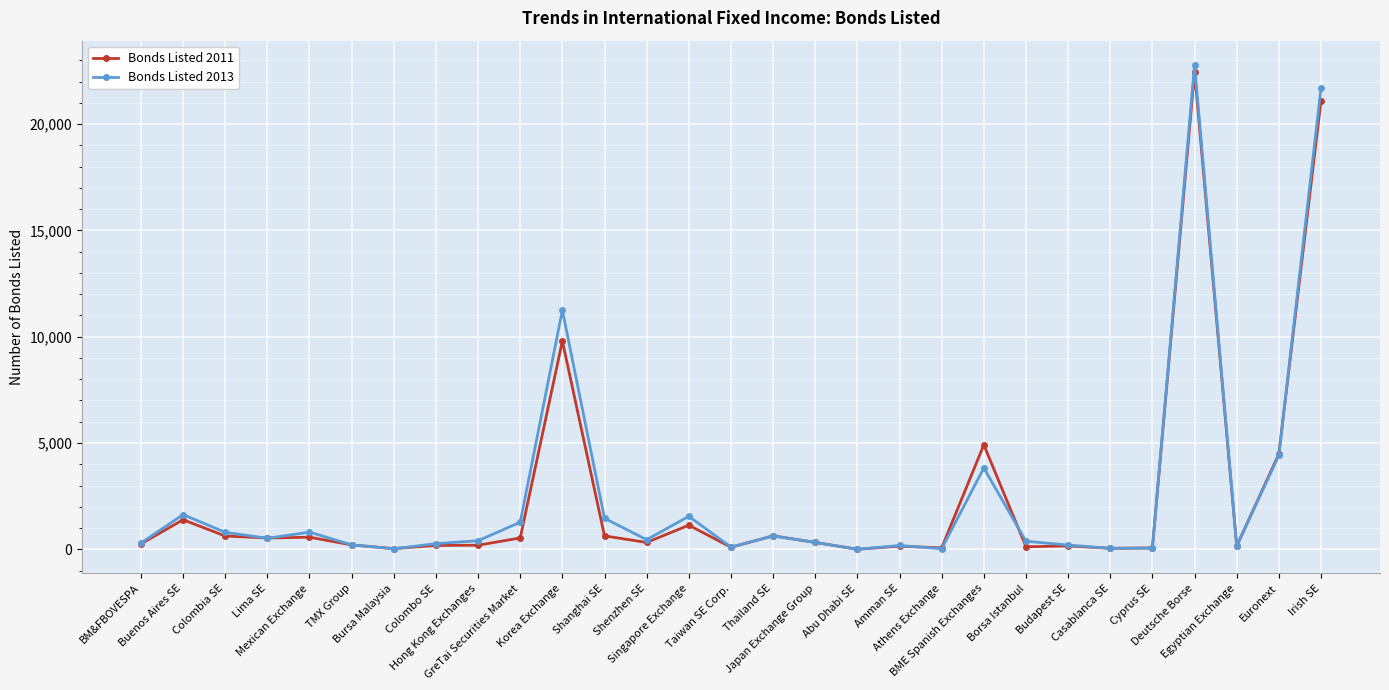

Where is Bonds Listed 2013 nearest to the value 11393?

Korea Exchange